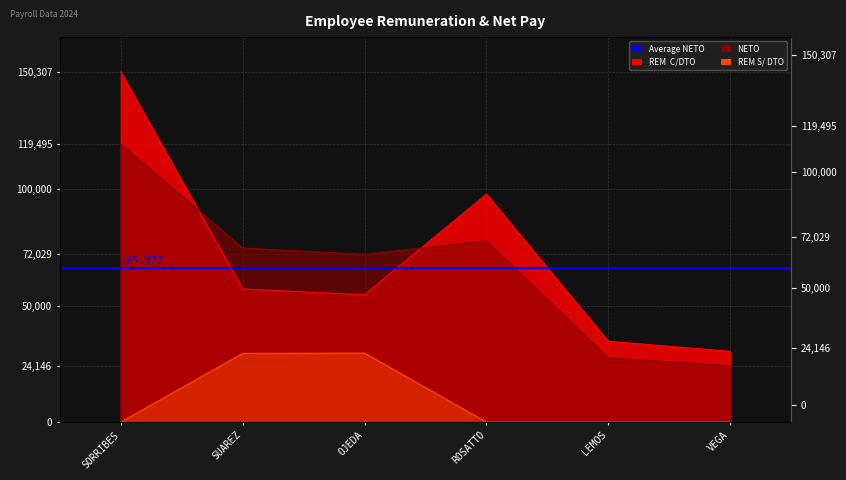

Which category has the lowest value in the NETO series?

VEGA